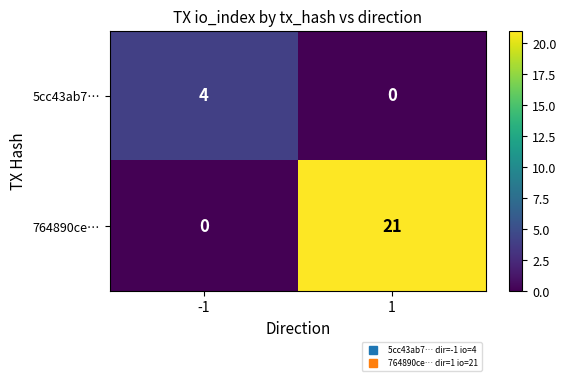

The 764890ce… series shows 0 at -1. True or false?

True